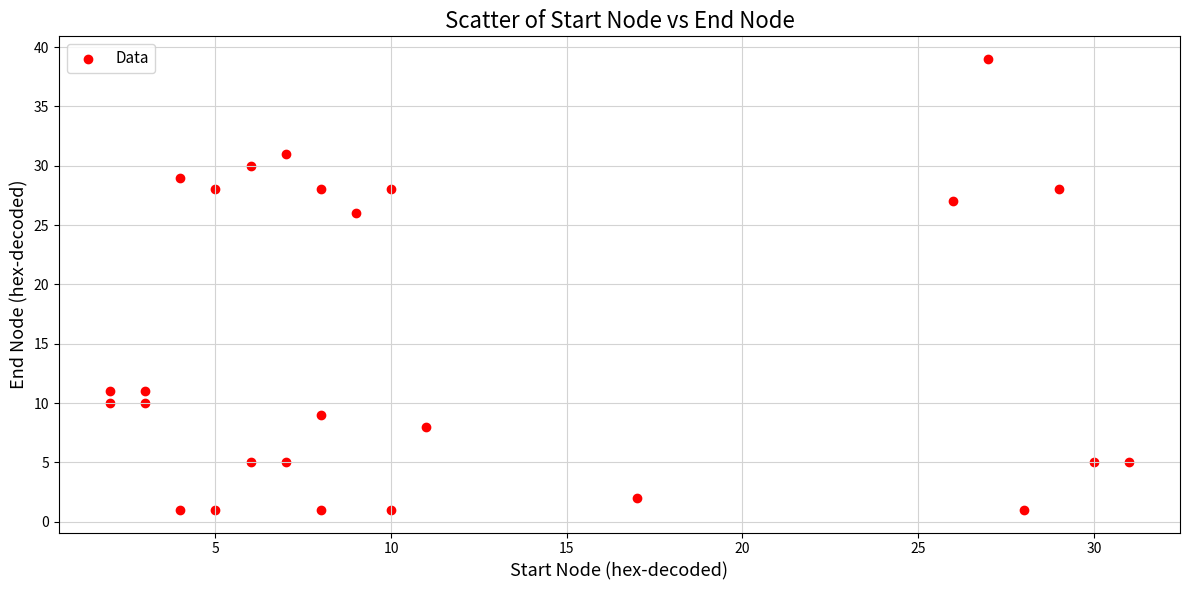

What is the range of X values (max minus min)?

29